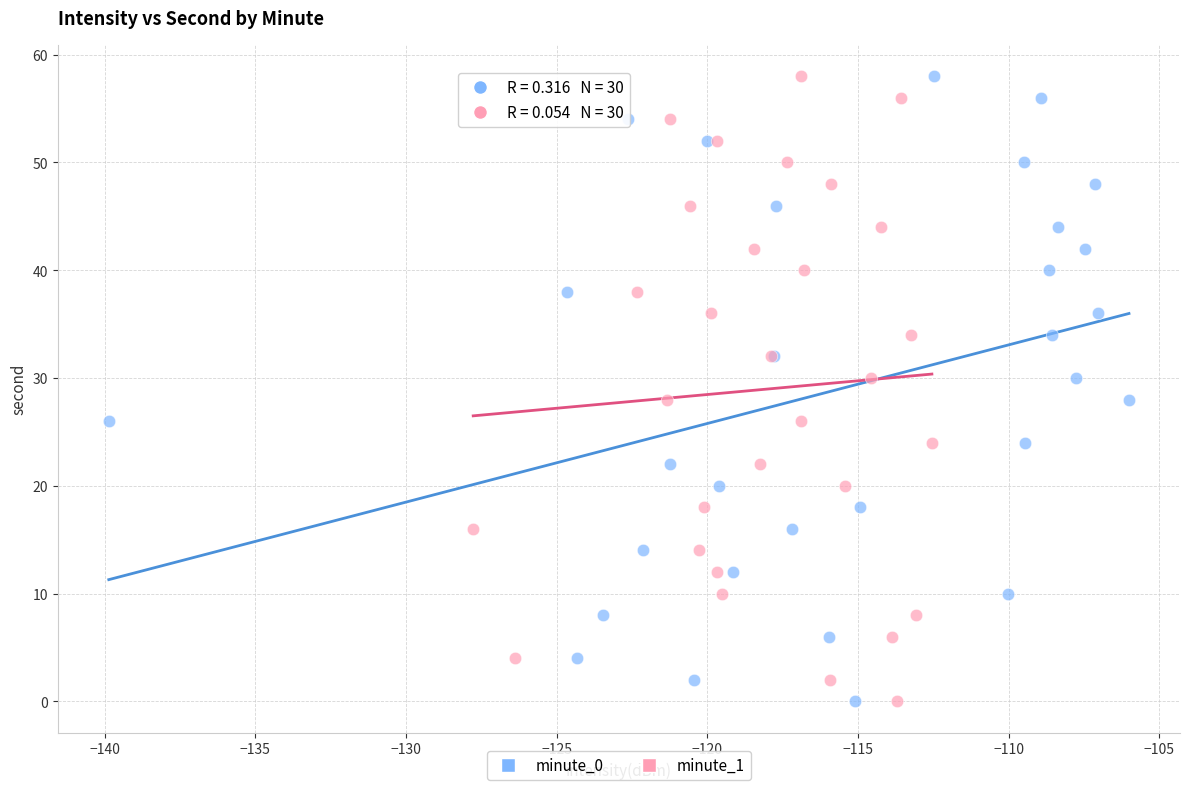

What are all the series names shown in the legend?

minute_0, minute_1